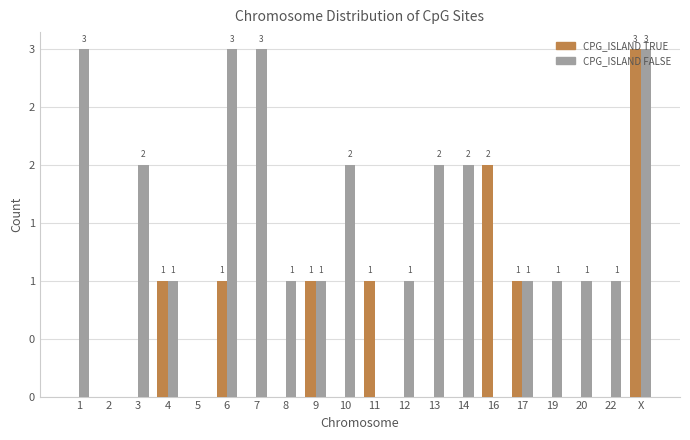

What are all the series names shown in the legend?

CPG_ISLAND TRUE, CPG_ISLAND FALSE